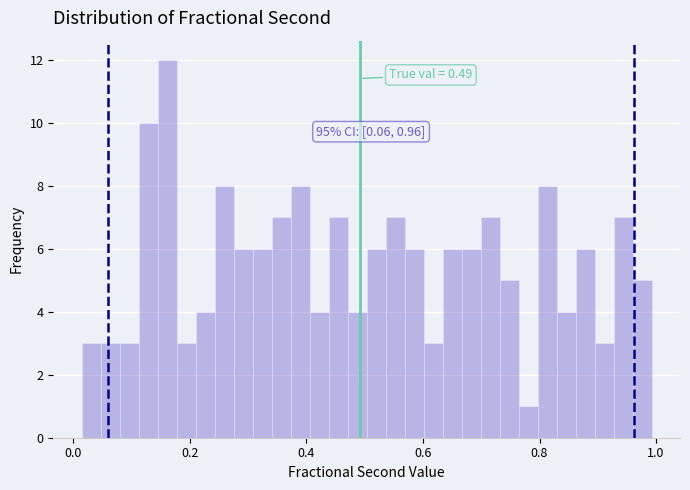

Read against the x-axis, roughly where is the centre of the tallest bar?

0.16